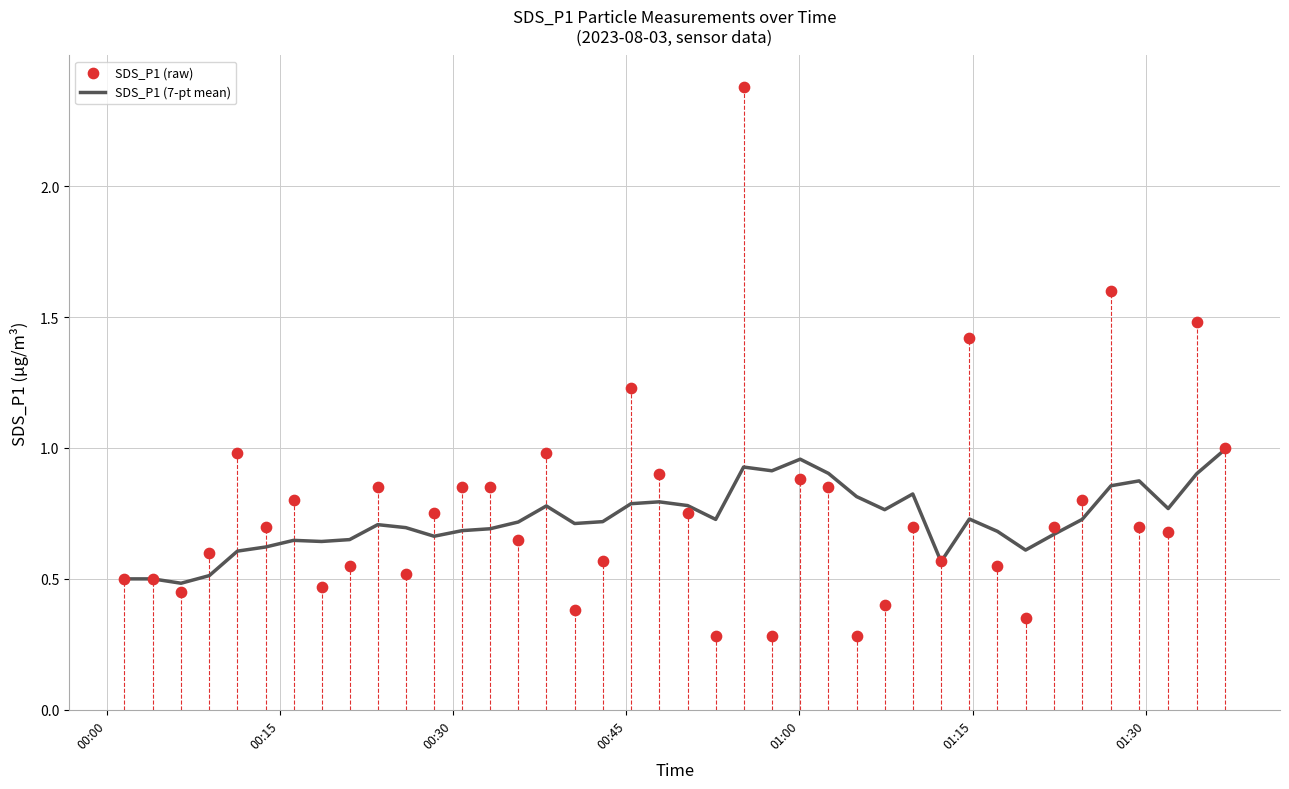

At how many categories does at least one series exceed 0?

40